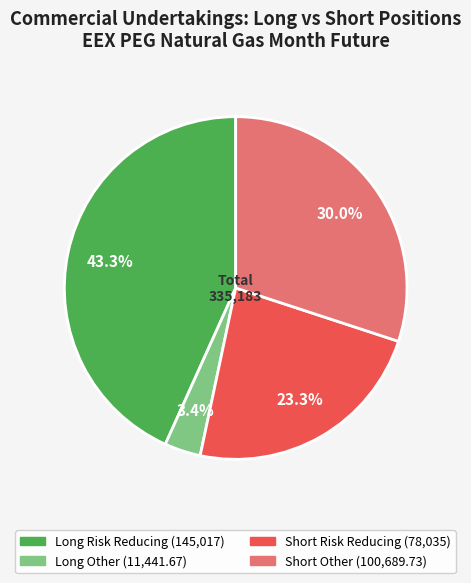

What percentage do Long Risk Reducing (145,017) and Long Other (11,441.67) together represent?

46.7%